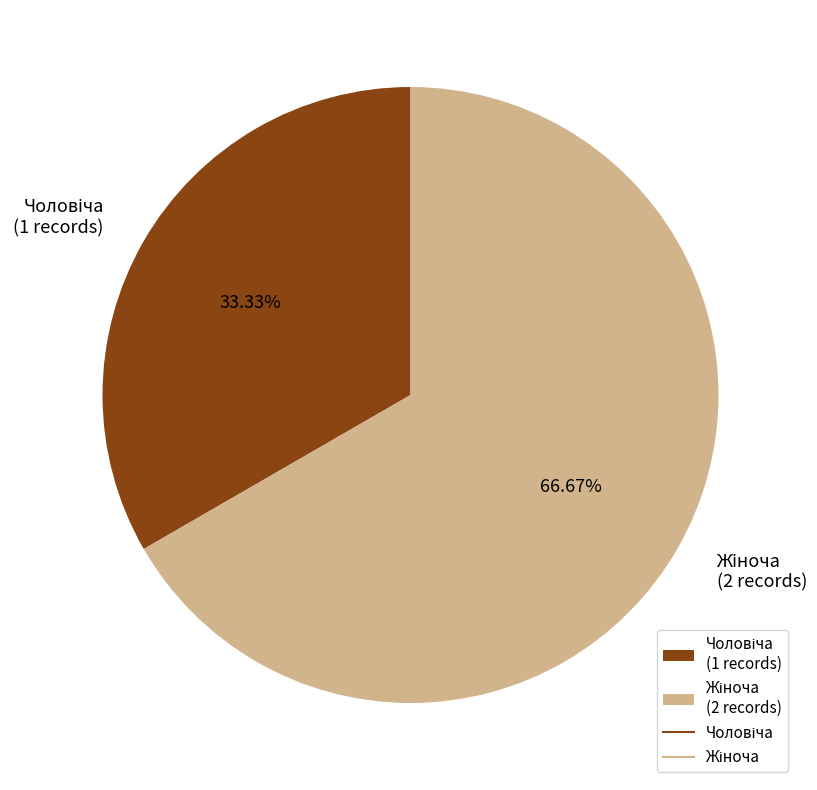

How many slices are in this pie chart?

2